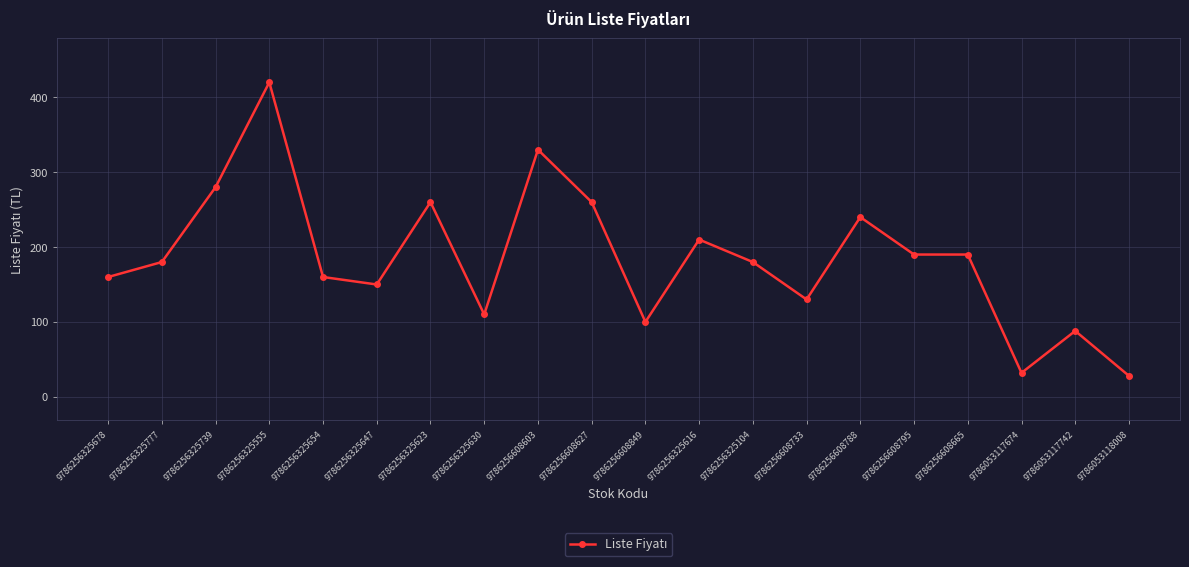

True or false: the data shows 63 at 9786256608849.

False